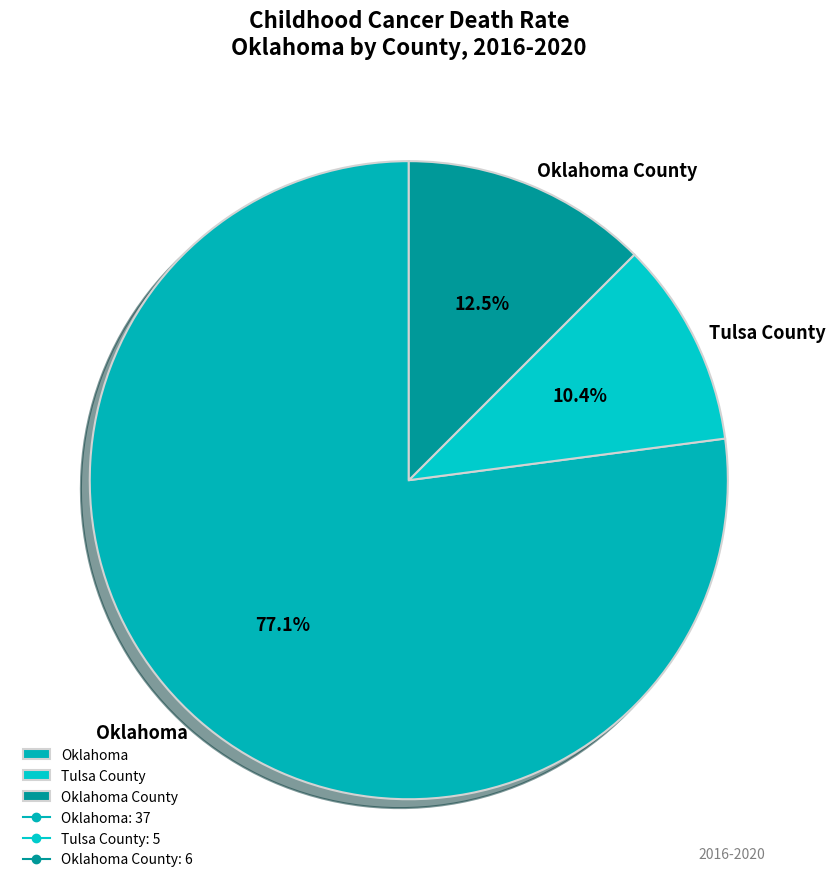

To the nearest percent, what percentage of the pie is Oklahoma?

77%